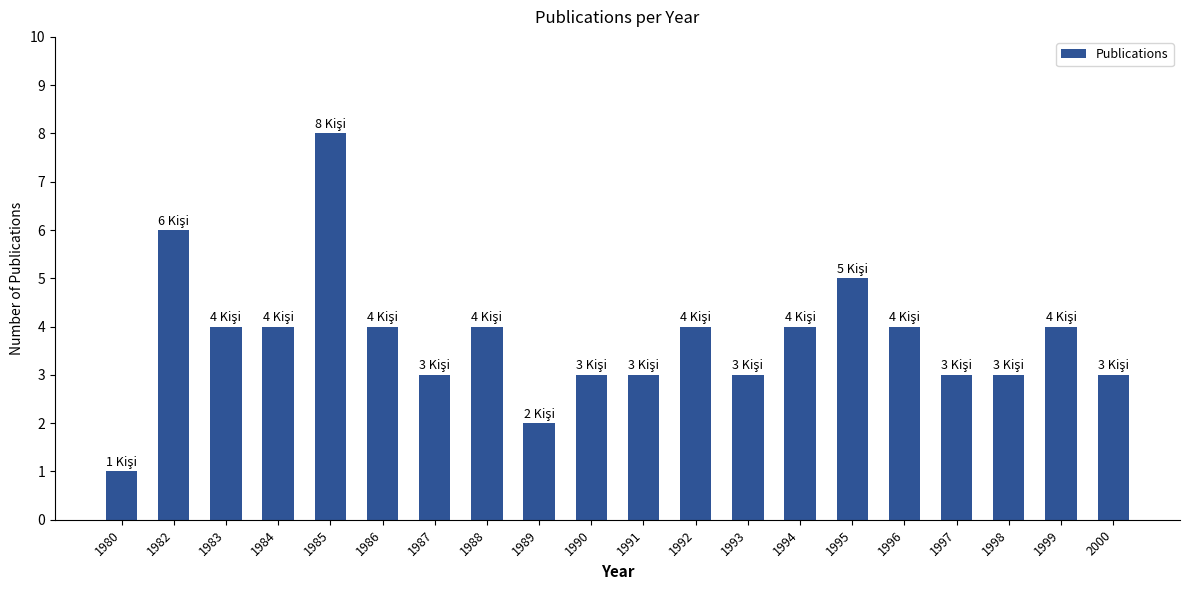

What value does the data have at 1997?

3